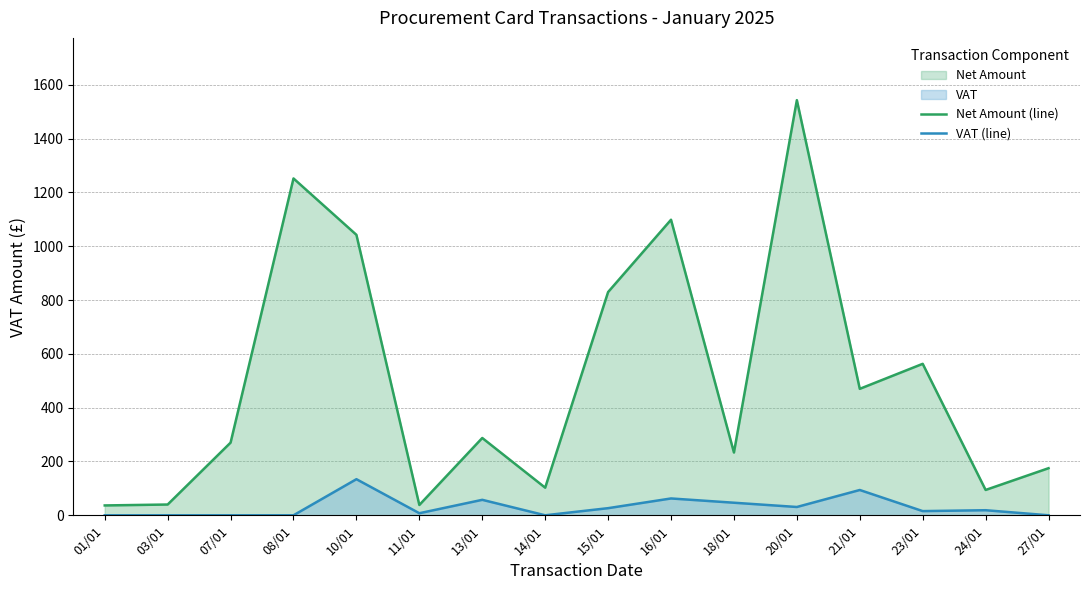

Reading right to left, what are all the values shown in this chart?

Net Amount (line): 27/01=175.0	24/01=94.2	23/01=563.0	21/01=470.0	20/01=1543.0	18/01=233.3	16/01=1098.5	15/01=829.8	14/01=102.6	13/01=287.3	11/01=38.3	10/01=1042.4	08/01=1252.0	07/01=270.0	03/01=40.0	01/01=36.6
VAT (line): 27/01=0.0	24/01=18.8	23/01=15.5	21/01=94.0	20/01=30.8	18/01=46.7	16/01=62.5	15/01=26.5	14/01=0.0	13/01=57.5	11/01=7.7	10/01=134.2	08/01=0.0	07/01=0.0	03/01=0.0	01/01=0.0